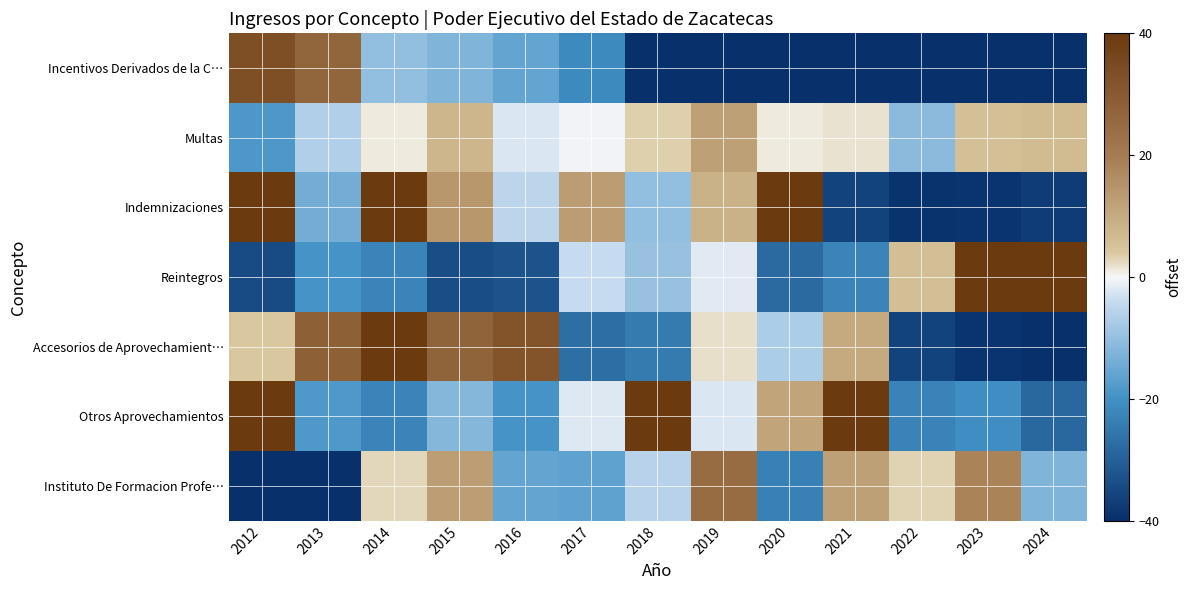

Reading left to right, transcribe all the data shown in this chart.

Incentivos Derivados de la C…: 2012=33.4	2013=26.4	2014=-10.0	2015=-12.4	2016=-15.9	2017=-21.5	2018=-40.0	2019=-40.0	2020=-40.0	2021=-40.0	2022=-40.0	2023=-40.0	2024=-40.0
Multas: 2012=-18.5	2013=-6.4	2014=1.0	2015=7.6	2016=-2.4	2017=-0.4	2018=3.3	2019=12.3	2020=1.1	2021=1.7	2022=-11.0	2023=5.5	2024=6.3
Indemnizaciones: 2012=40.8	2013=-13.9	2014=43.0	2015=14.3	2016=-5.2	2017=13.0	2018=-10.1	2019=8.5	2020=60.8	2021=-35.7	2022=-39.1	2023=-39.0	2024=-37.4
Reintegros: 2012=-34.2	2013=-19.5	2014=-22.5	2015=-34.0	2016=-32.6	2017=-3.9	2018=-9.4	2019=-1.8	2020=-28.0	2021=-22.6	2022=5.7	2023=95.8	2024=107.1
Accesorios de Aprovechamient…: 2012=3.8	2013=28.2	2014=69.7	2015=27.1	2016=31.9	2017=-27.0	2018=-24.7	2019=2.1	2020=-6.9	2021=10.2	2022=-35.7	2023=-38.9	2024=-39.9
Otros Aprovechamientos: 2012=54.5	2013=-18.3	2014=-22.6	2015=-11.7	2016=-19.5	2017=-1.9	2018=42.3	2019=-2.3	2020=11.4	2021=40.3	2022=-23.1	2023=-20.9	2024=-28.4
Instituto De Formacion Profe…: 2012=-40.0	2013=-40.0	2014=2.6	2015=12.8	2016=-15.7	2017=-16.3	2018=-5.9	2019=24.5	2020=-23.1	2021=12.5	2022=2.8	2023=18.3	2024=-12.4